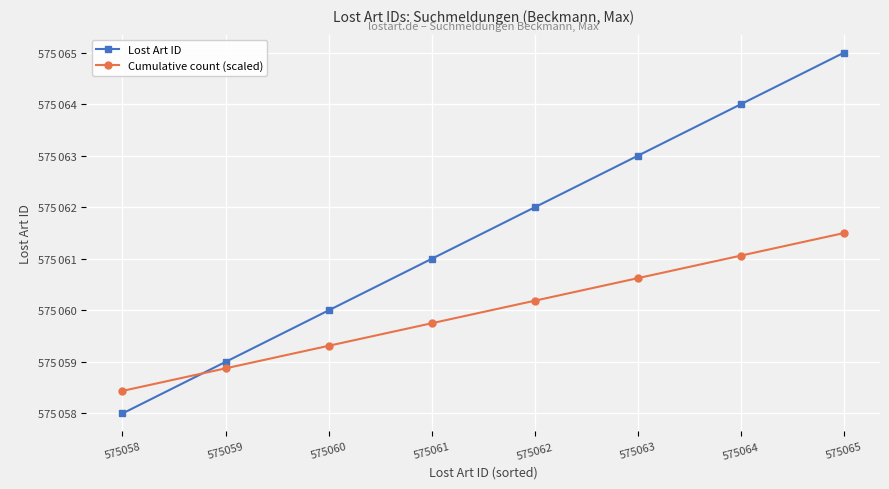

What is the sum of all Lost Art ID values?

4600492.0